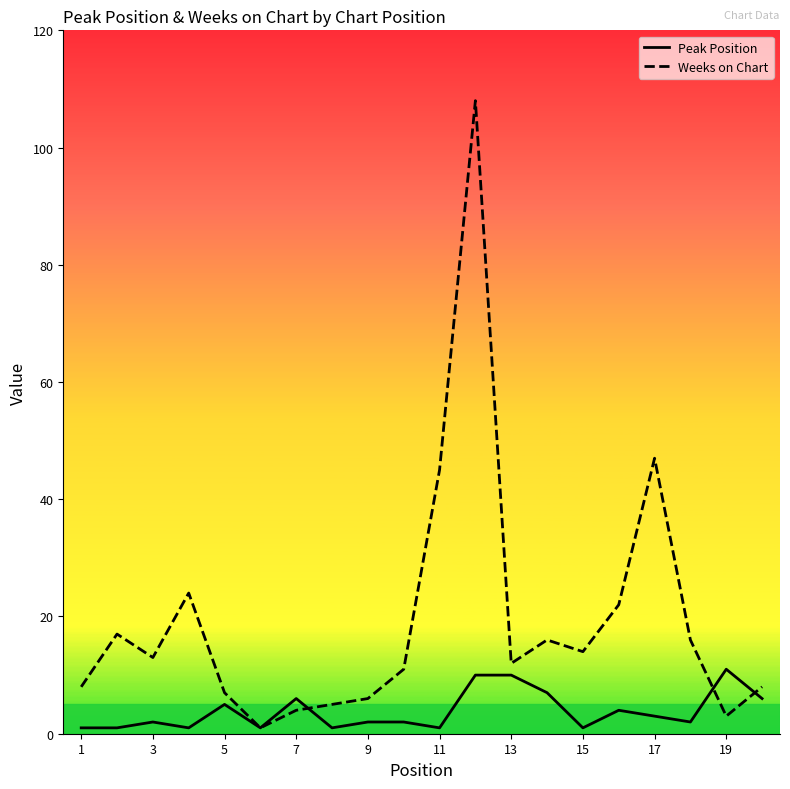

What is the difference between the second highest and minimum values in the Peak Position series?

9